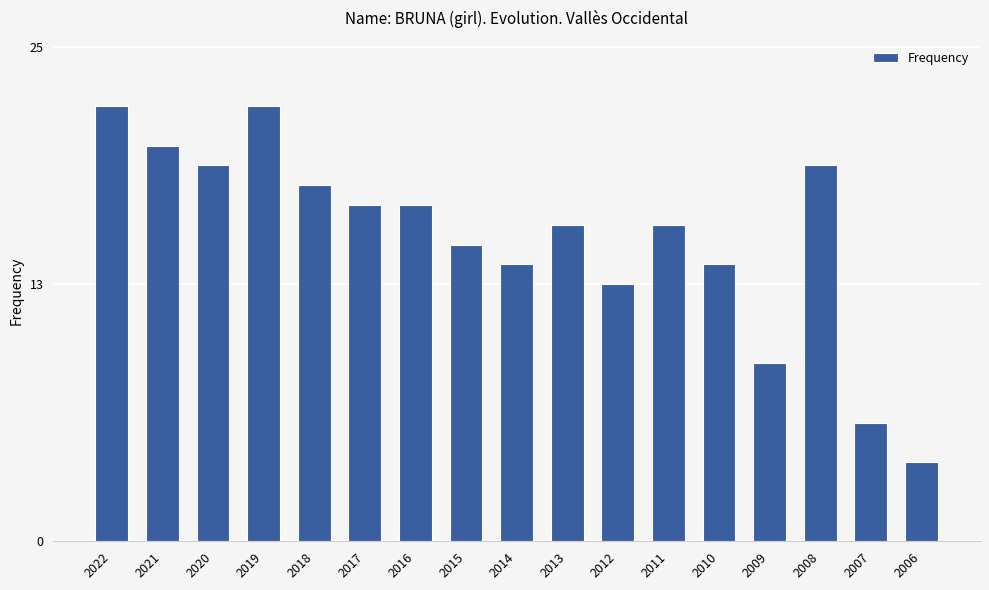

What is the maximum value shown in the chart?

22